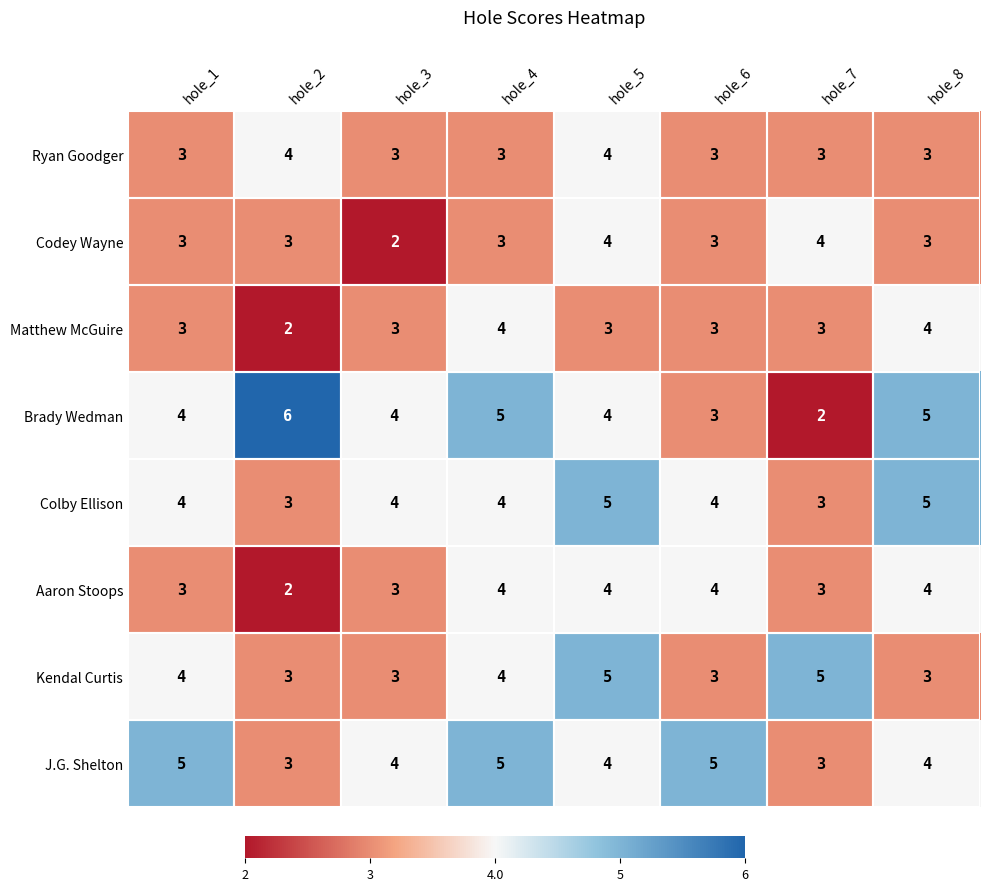

What is the approximate value of Aaron Stoops at hole_4?

4